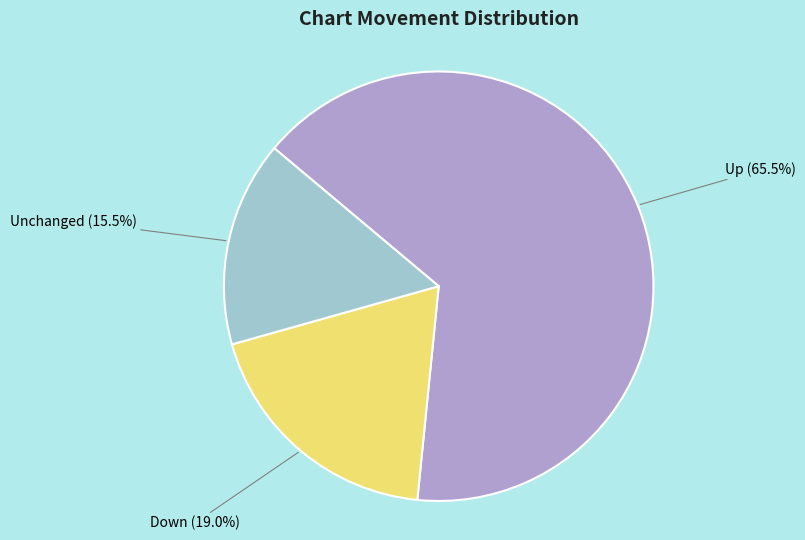

Rank the categories by value from lowest to highest.

Unchanged, Down, Up